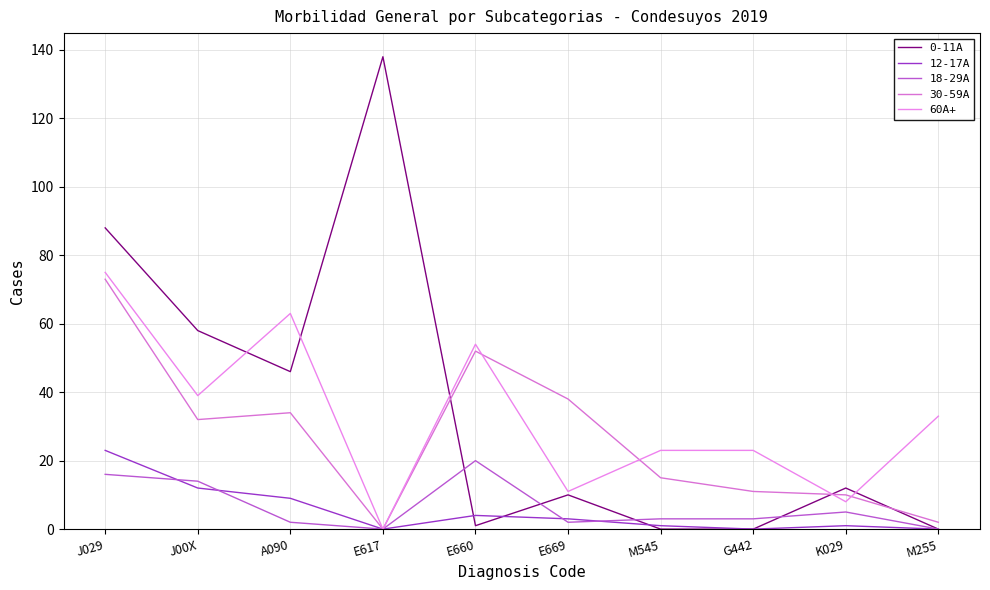

What is the value of the 60A+ point at the 1st from the left?

75